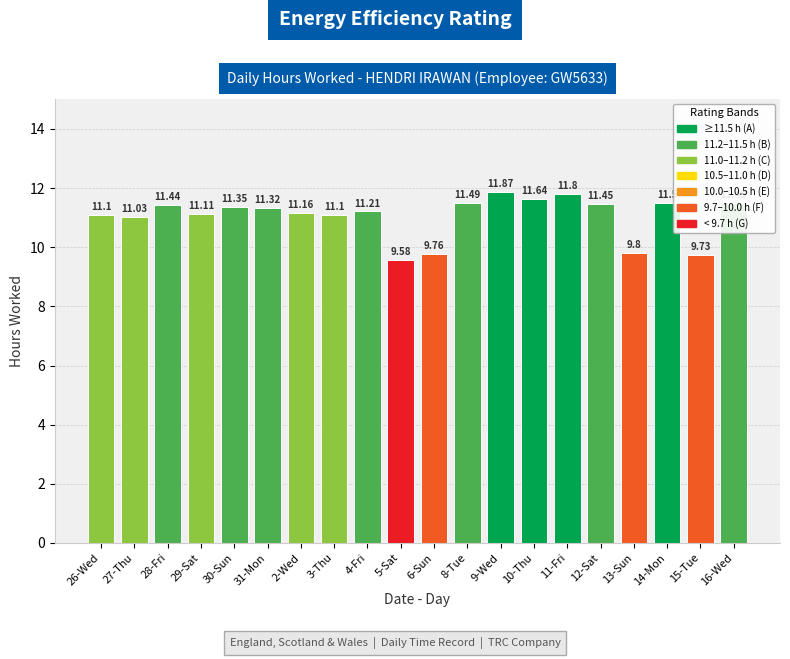

What is the label of the 20th bar from the right?

26-Wed